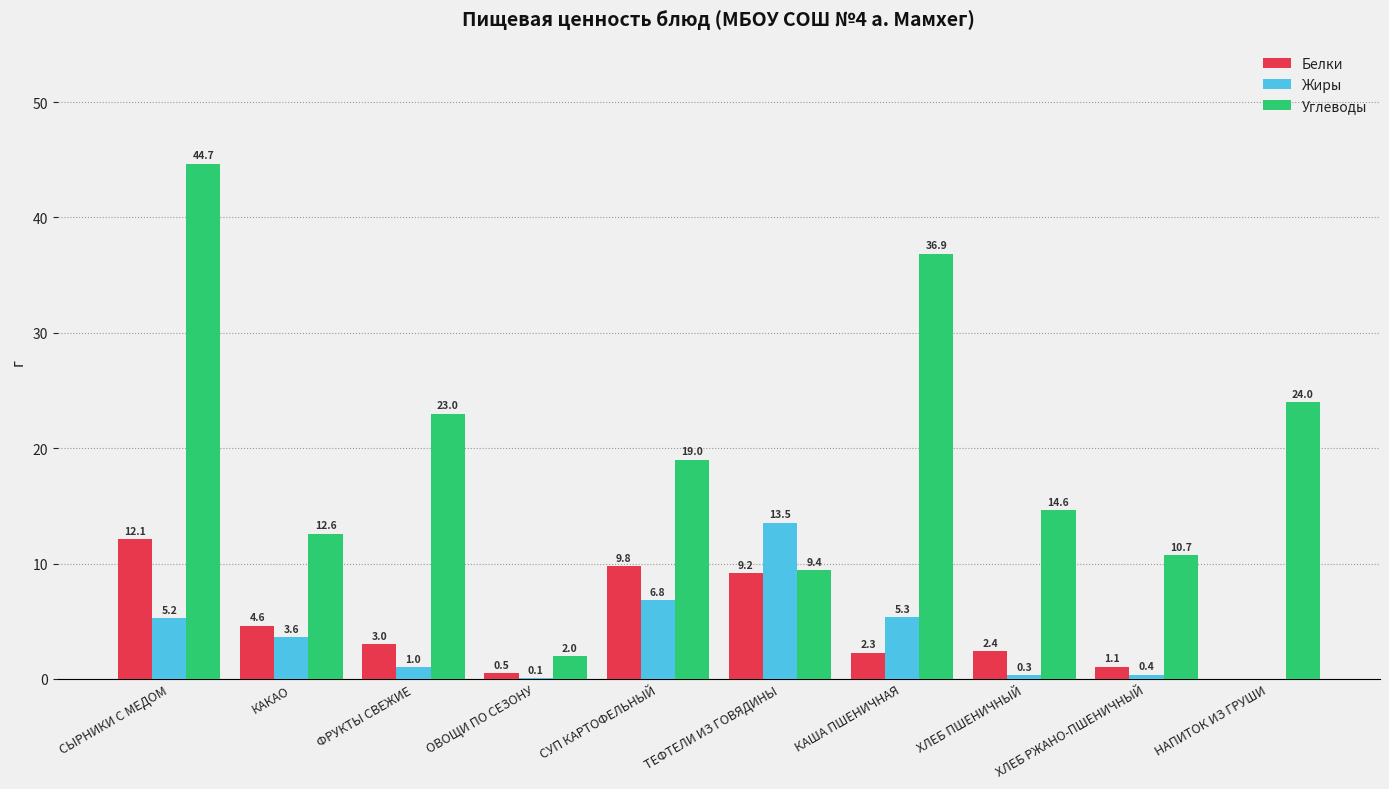

What are all the series names shown in the legend?

Белки, Жиры, Углеводы